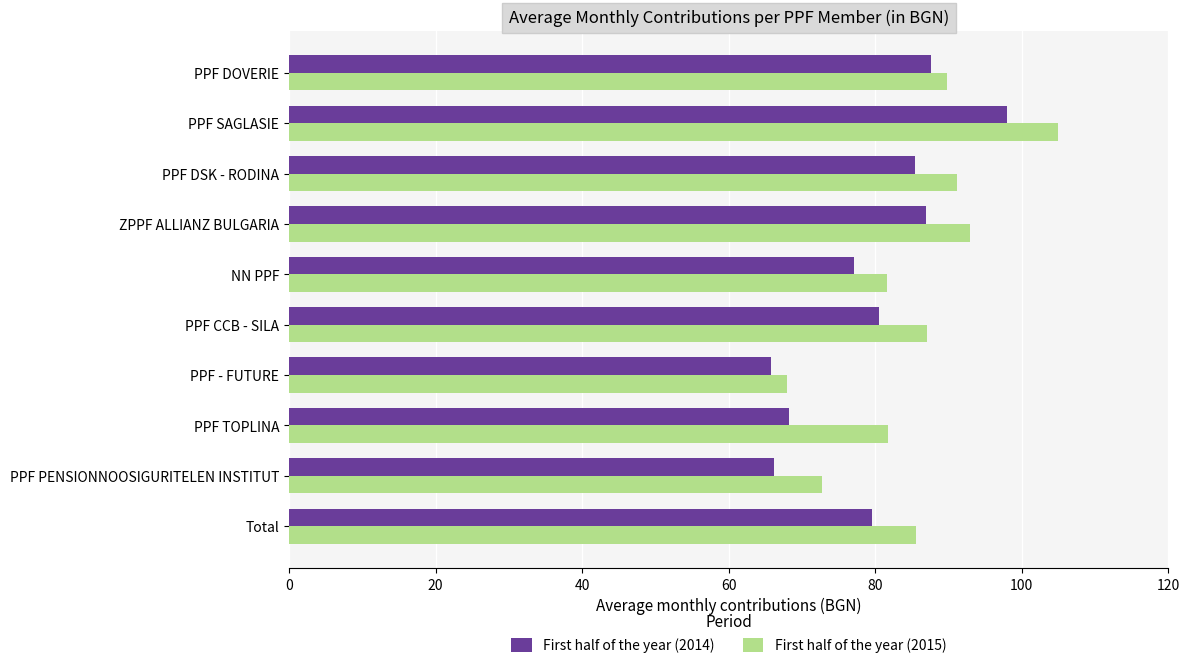

What is the difference between the maximum and minimum values in the First half of the year (2015) series?

37.0